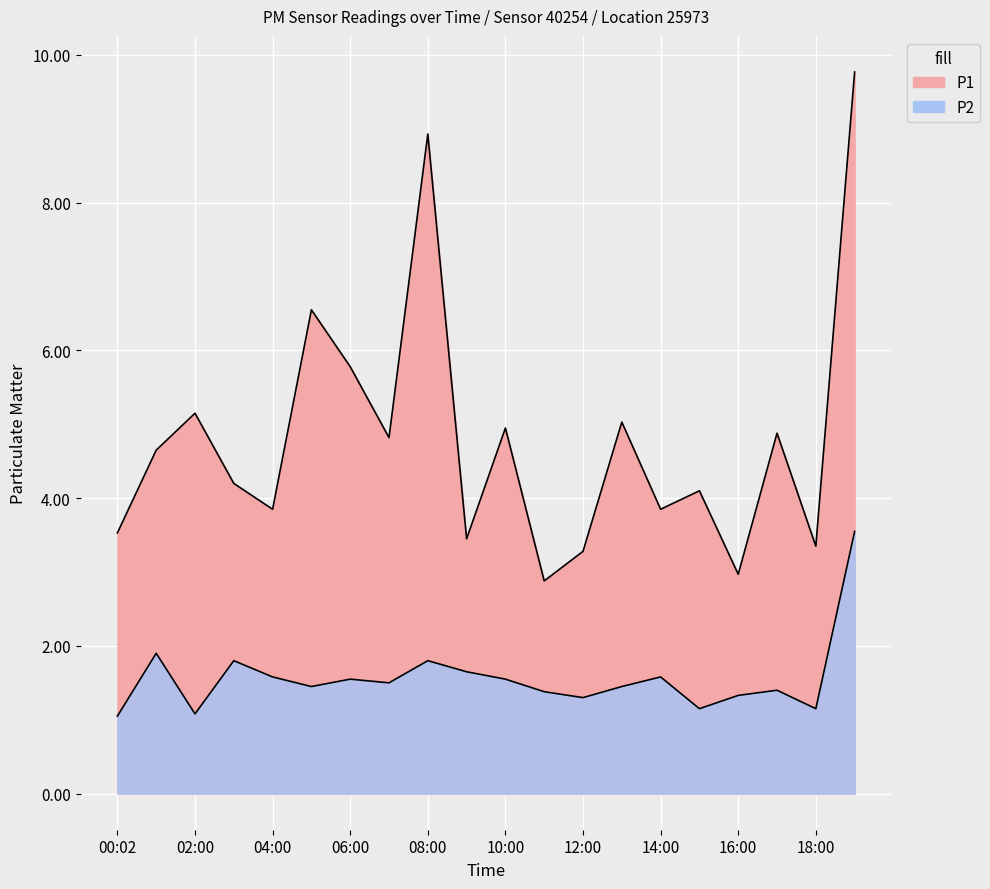

What position from the left is 17:00?

18